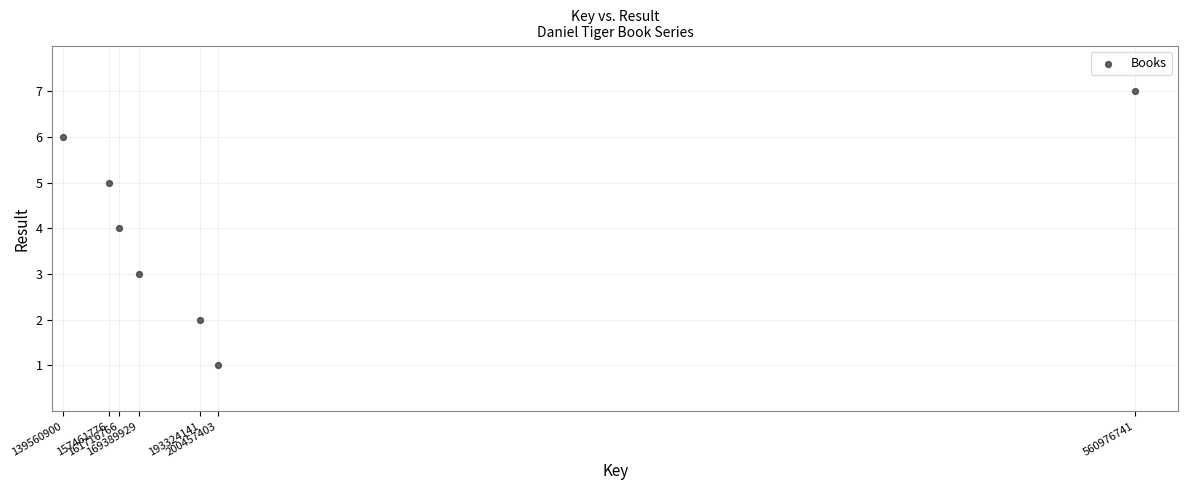

What is the range of X values (max minus min)?

421415841